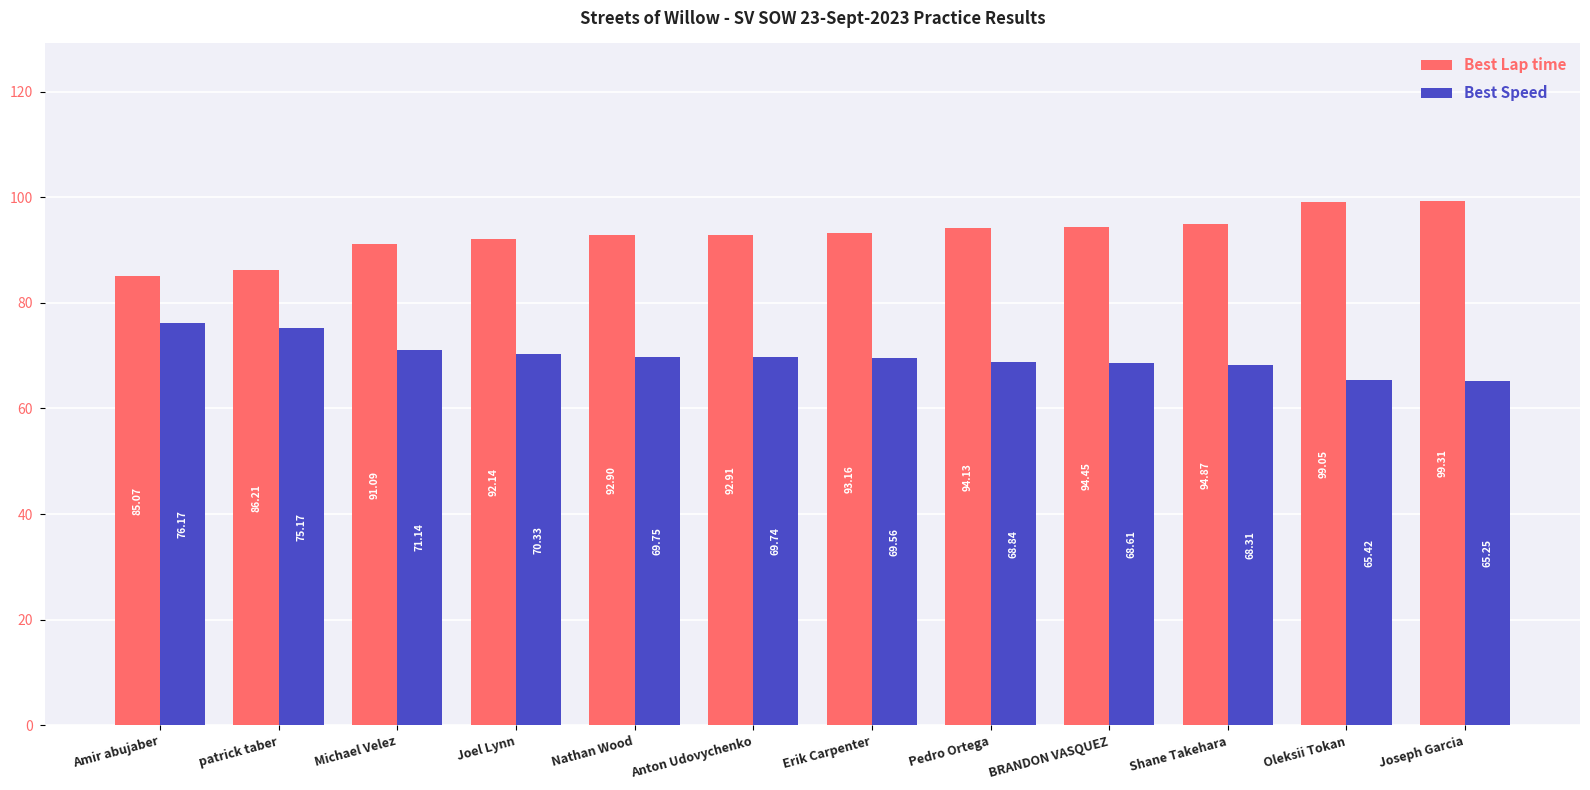

The Best Speed series shows 25.7 at Michael Velez. True or false?

False